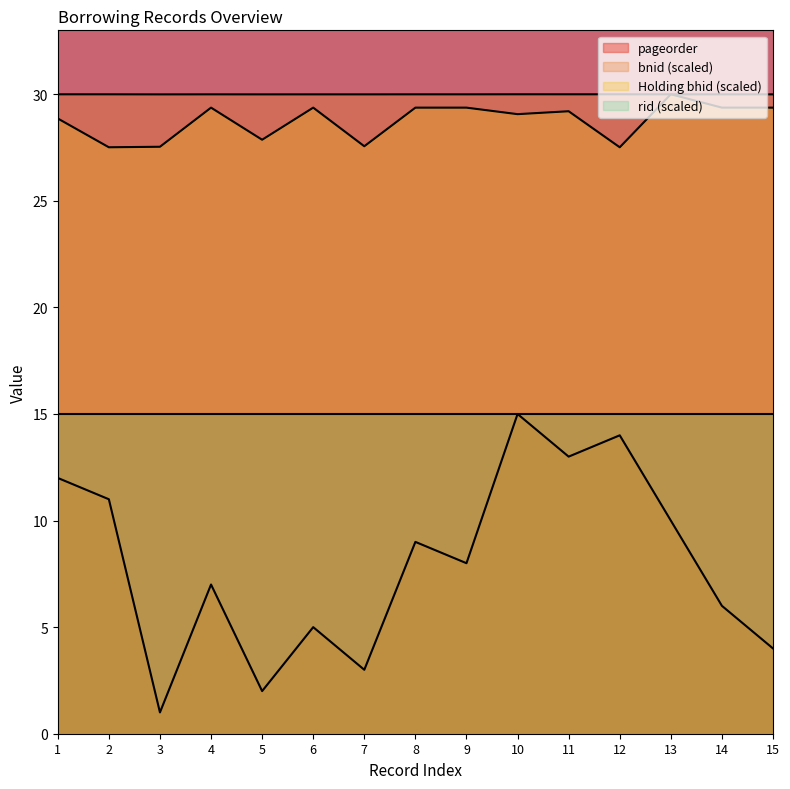

Which series changed the most between 8 and 15?

pageorder